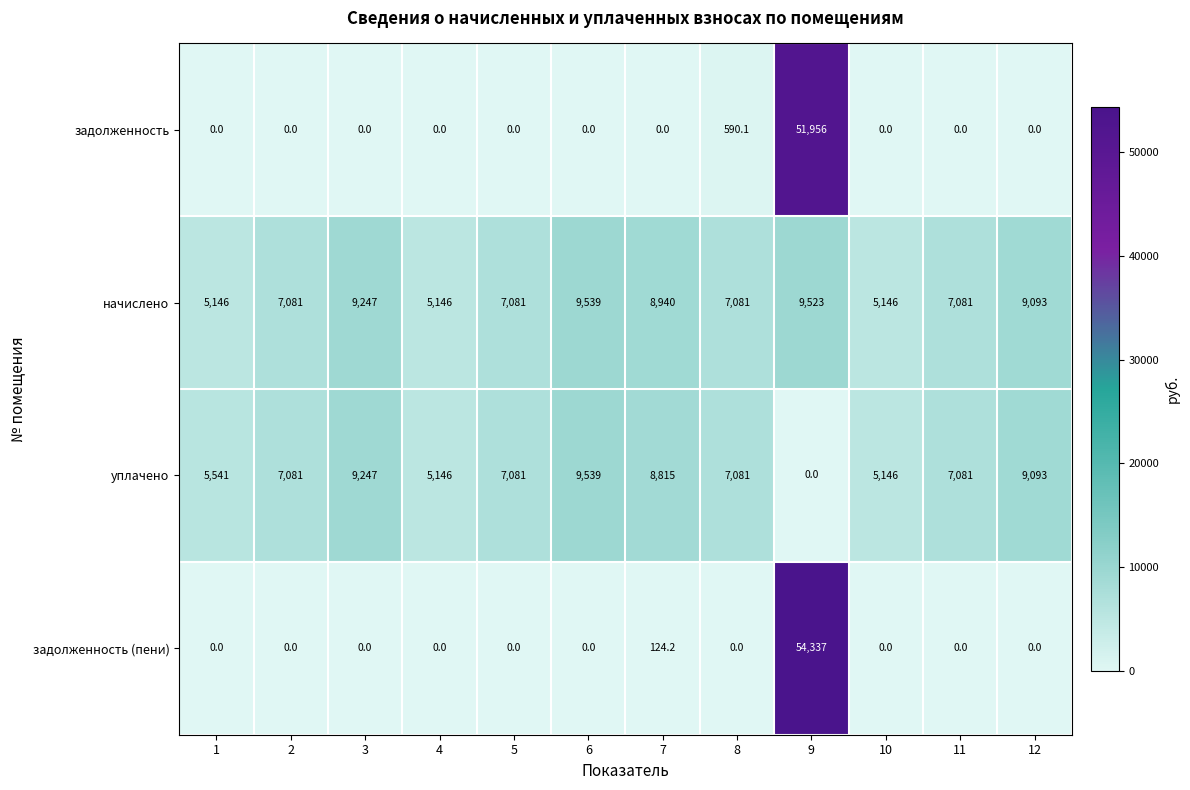

How many data points in задолженность (пени) are above 0?

2